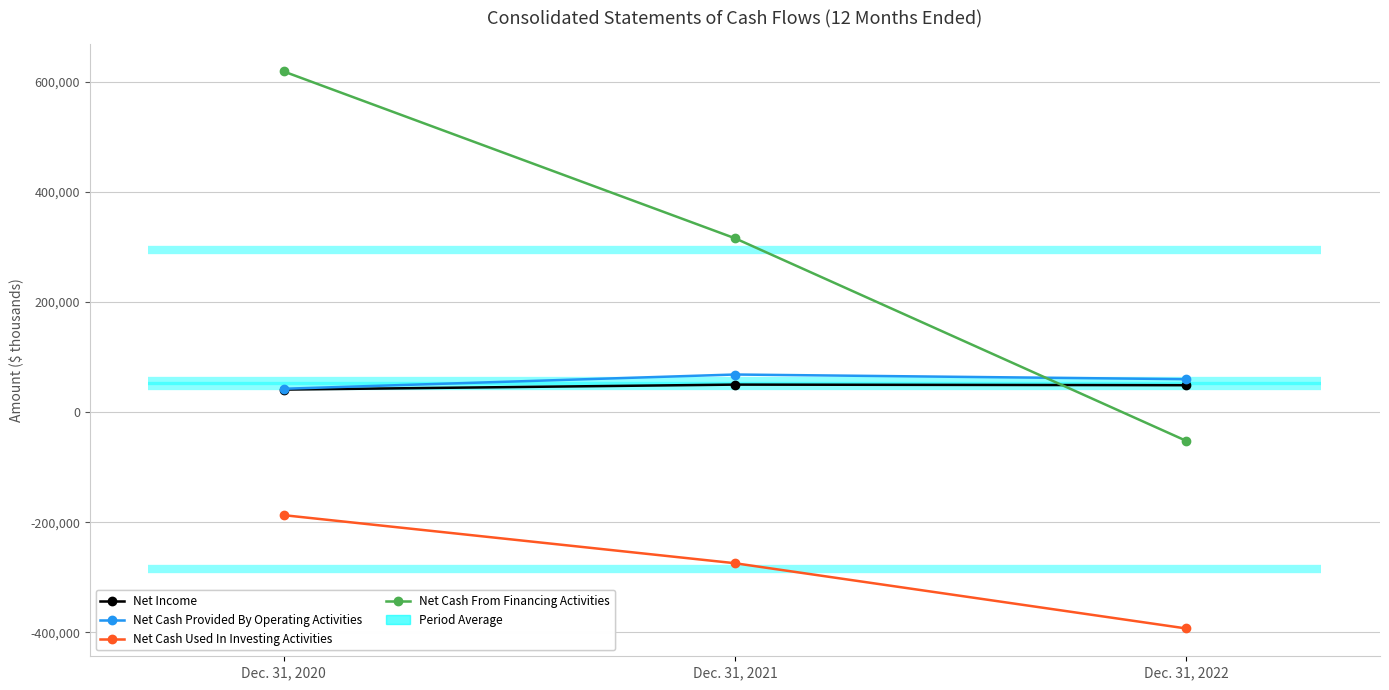

Which label corresponds to the smallest value in the chart?

Dec. 31, 2022